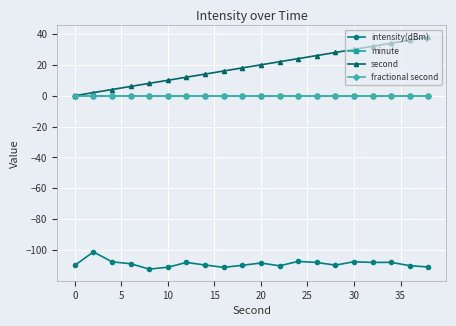

Which series has the largest range (max minus min)?

second